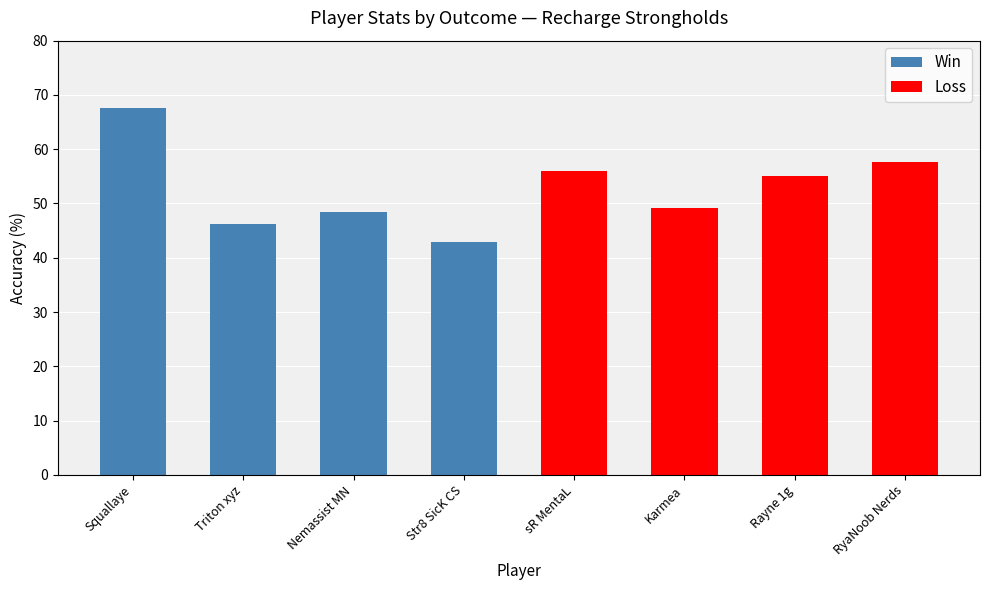

How many bars are there in total?

8